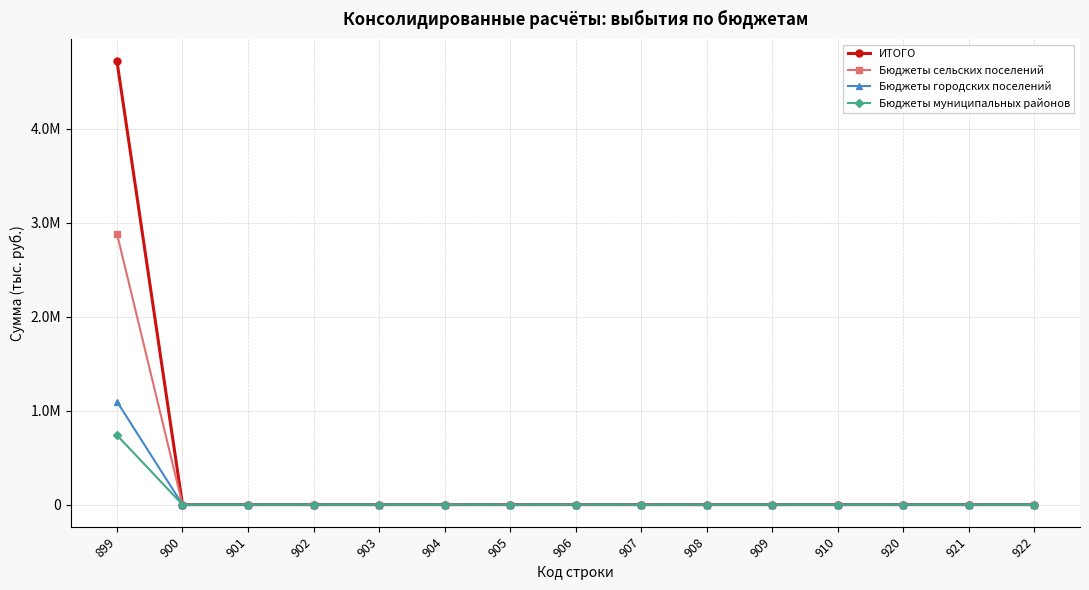

Reading left to right, what are all the values shown in this chart?

ИТОГО: 899=4717626.2	900=0.0	901=0.0	902=0.0	903=0.0	904=0.0	905=0.0	906=0.0	907=0.0	908=0.0	909=0.0	910=0.0	920=0.0	921=0.0	922=0.0
Бюджеты сельских поселений: 899=2882436.0	900=0.0	901=0.0	902=0.0	903=0.0	904=0.0	905=0.0	906=0.0	907=0.0	908=0.0	909=0.0	910=0.0	920=0.0	921=0.0	922=0.0
Бюджеты городских поселений: 899=1096600.0	900=0.0	901=0.0	902=0.0	903=0.0	904=0.0	905=0.0	906=0.0	907=0.0	908=0.0	909=0.0	910=0.0	920=0.0	921=0.0	922=0.0
Бюджеты муниципальных районов: 899=738590.2	900=0.0	901=0.0	902=0.0	903=0.0	904=0.0	905=0.0	906=0.0	907=0.0	908=0.0	909=0.0	910=0.0	920=0.0	921=0.0	922=0.0